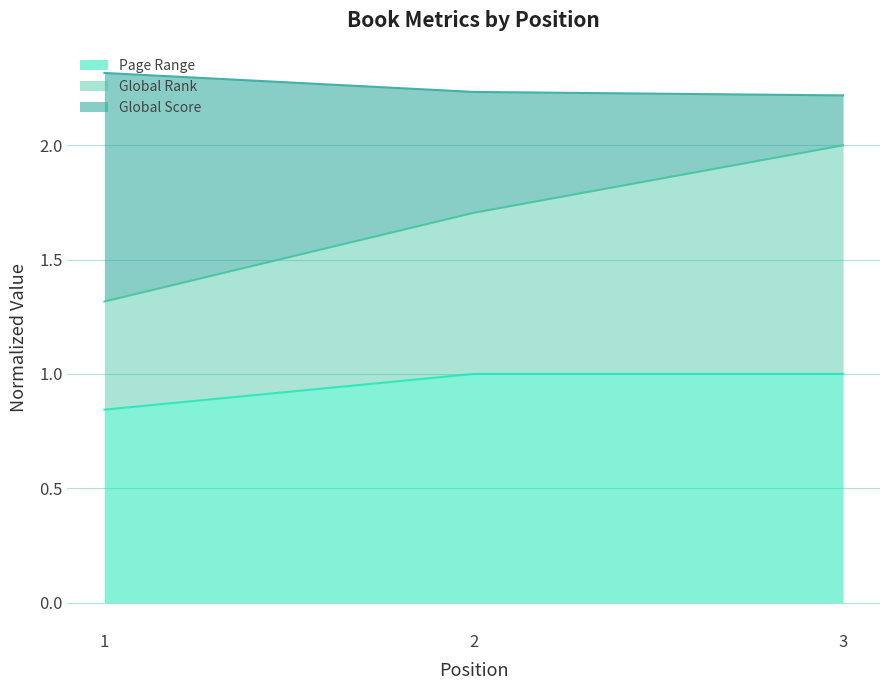

At which category is the sum across all series the highest?

1